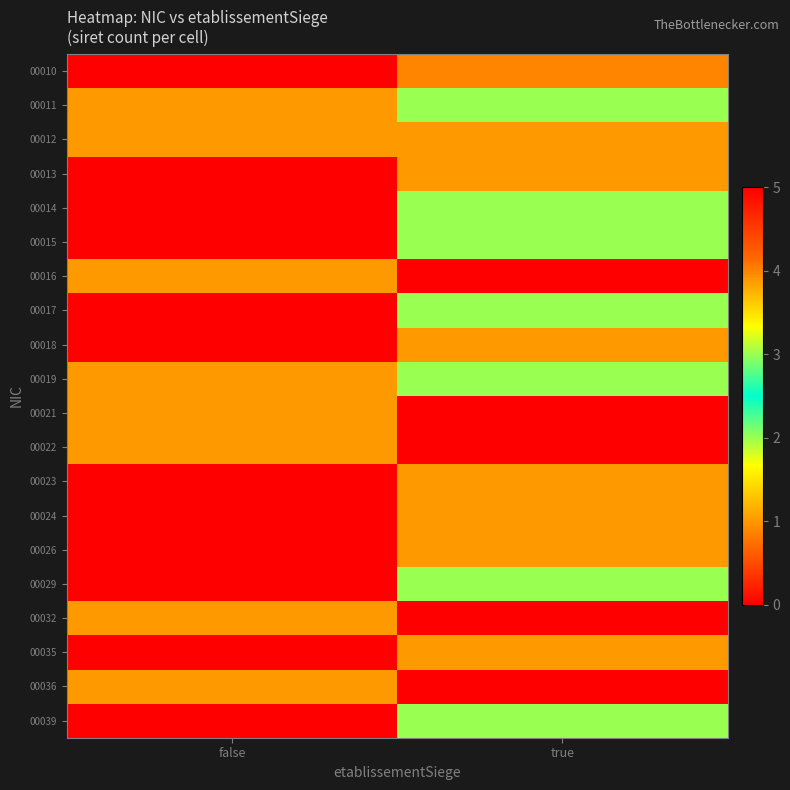

Reading right to left, extract all data points from this chart.

00010: true=4	false=0
00011: true=2	false=1
00012: true=1	false=1
00013: true=1	false=0
00014: true=3	false=0
00015: true=2	false=0
00016: true=5	false=1
00017: true=2	false=0
00018: true=1	false=0
00019: true=3	false=1
00021: true=0	false=1
00022: true=0	false=1
00023: true=1	false=0
00024: true=1	false=0
00026: true=1	false=0
00029: true=2	false=0
00032: true=0	false=1
00035: true=1	false=0
00036: true=0	false=1
00039: true=2	false=0